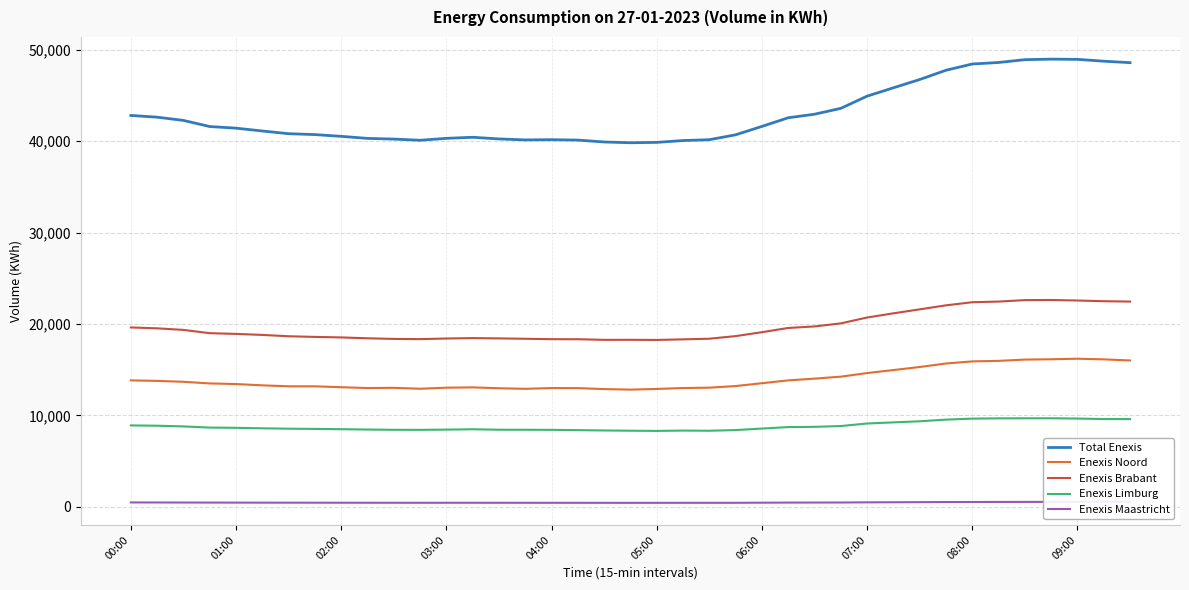

Count the number of data series in this chart.

5